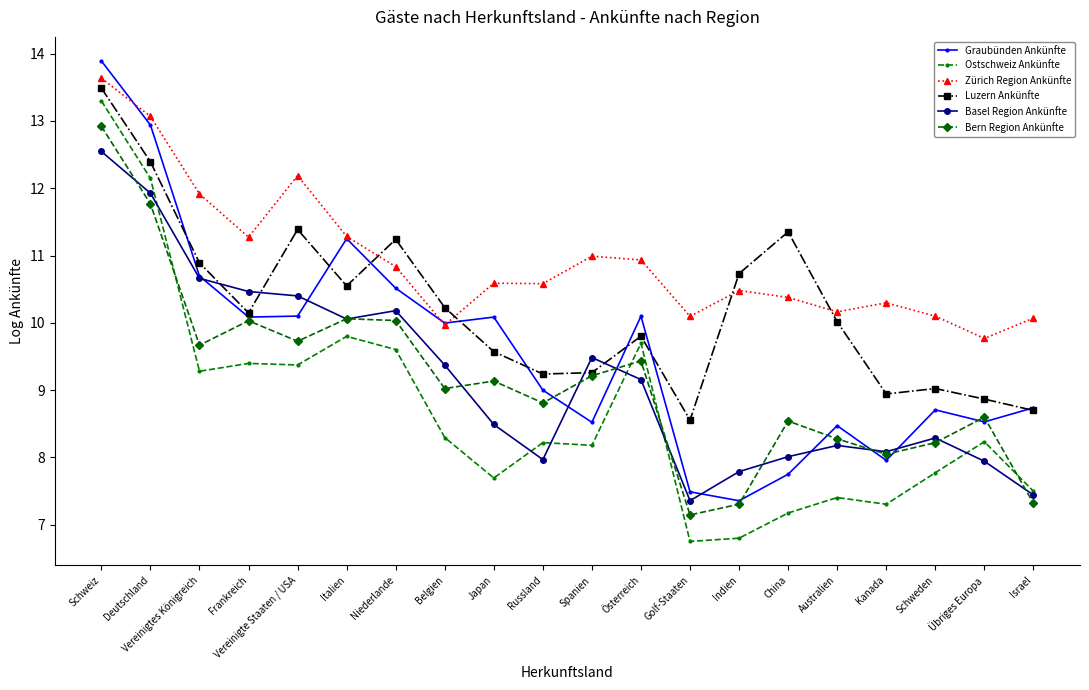

How many interior local valleys does the Luzern Ankünfte series have?

5